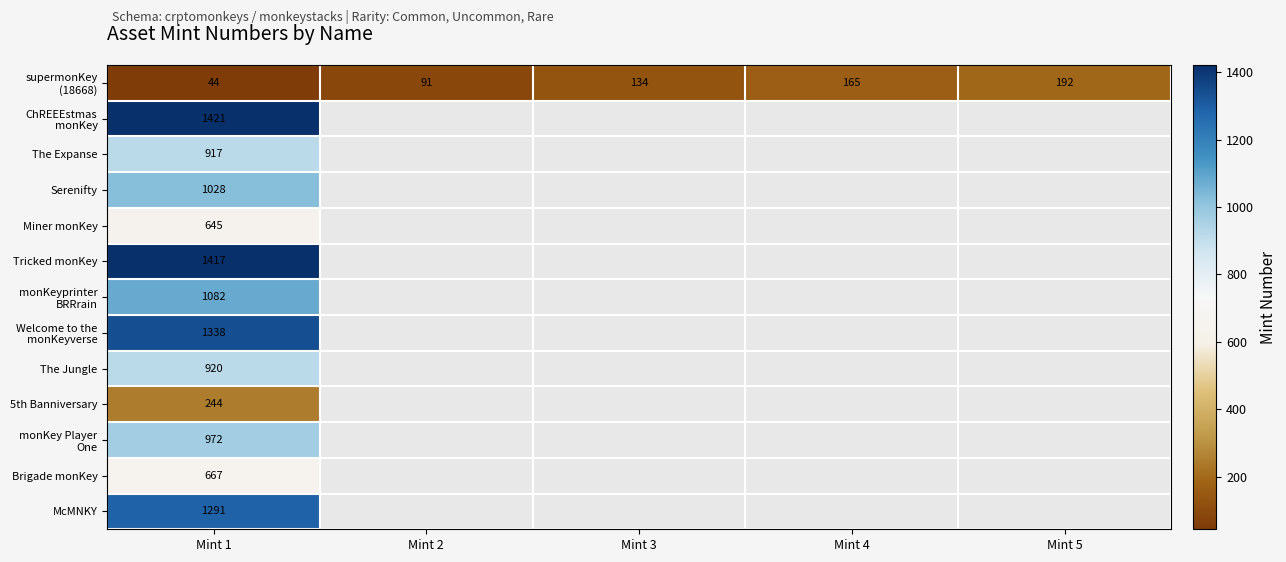

True or false: Brigade monKey has a value of 1053 at Mint 1.

False